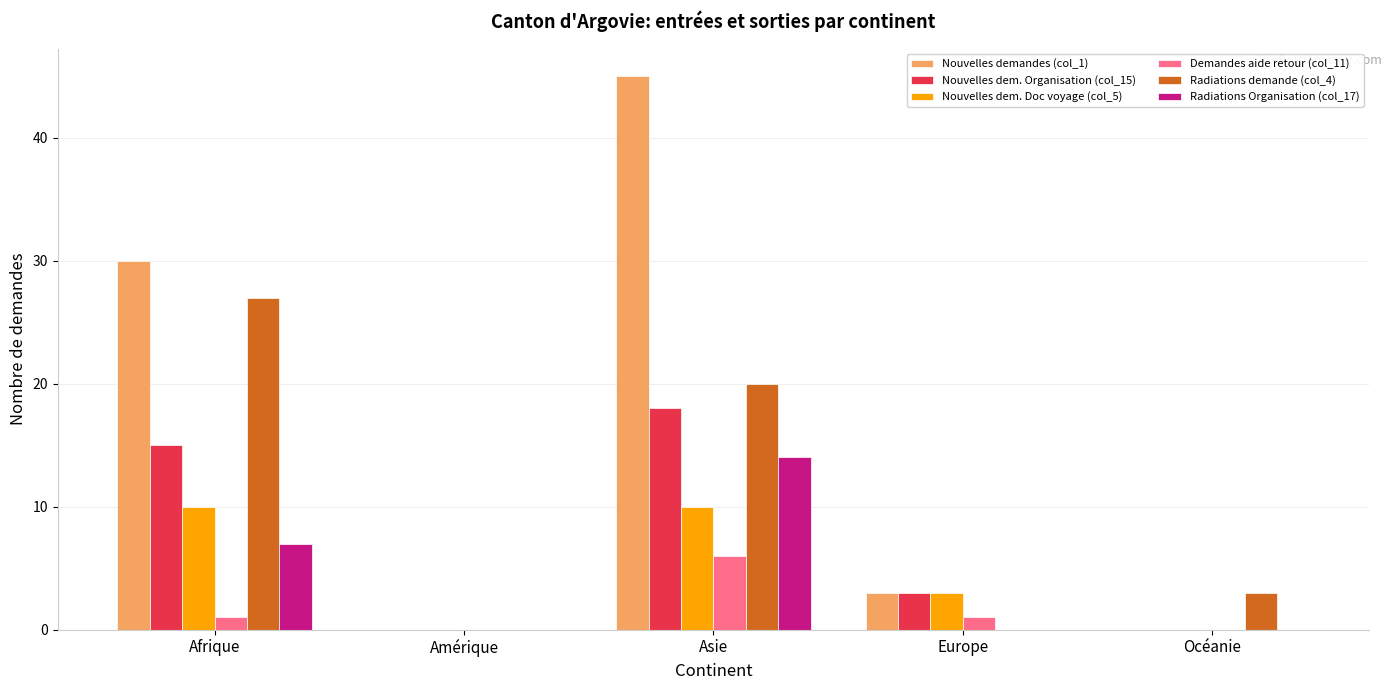

Which series has the largest total across all categories?

Nouvelles demandes (col_1)